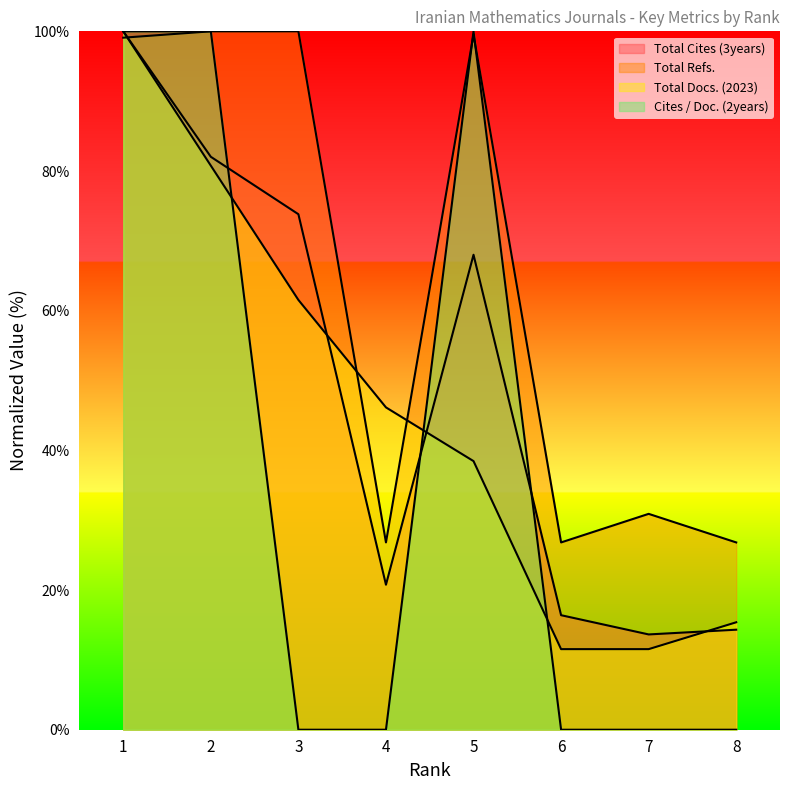

Where do Total Docs. (2023) and Total Refs. first cross each other?

1 and 2